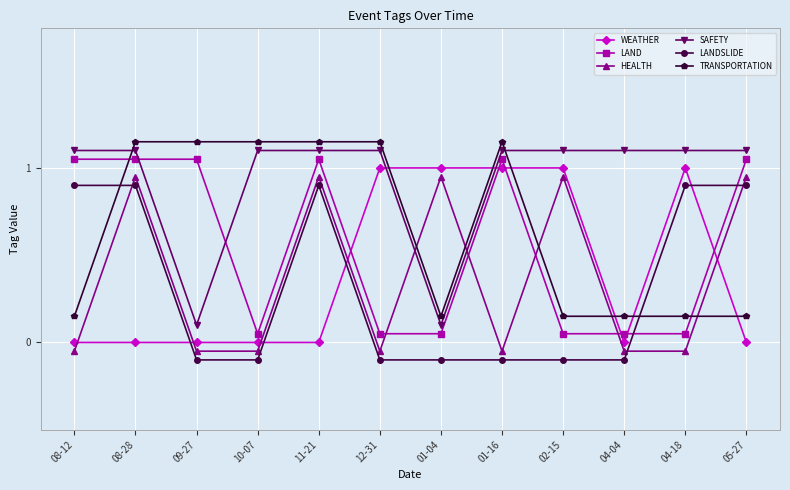

True or false: HEALTH has more than 0 points higher than both neighbors.

True